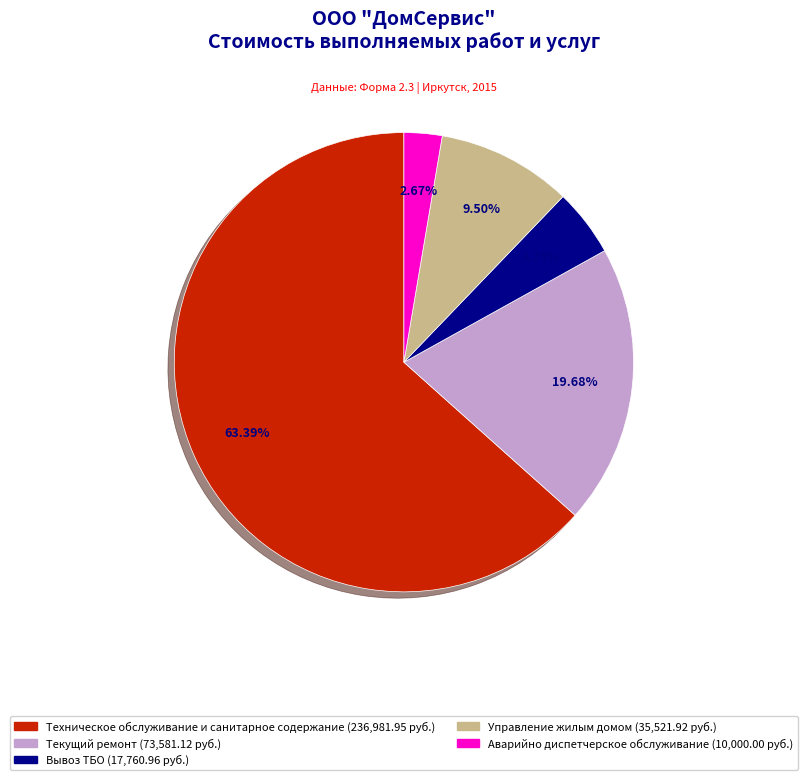

Is there any slice that represents more than half of the pie?

Yes